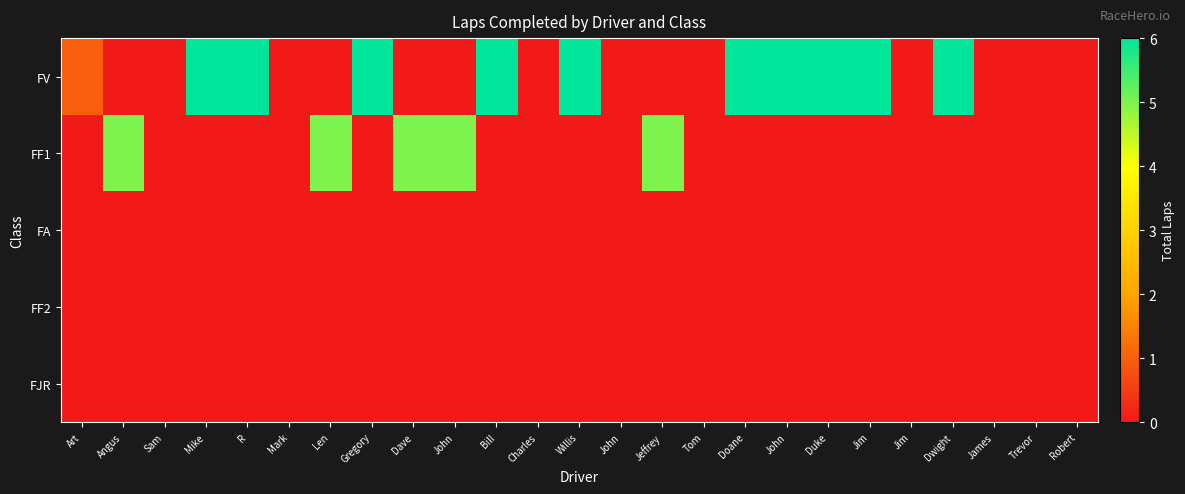

Which series changed the most between Tom and James?

FV